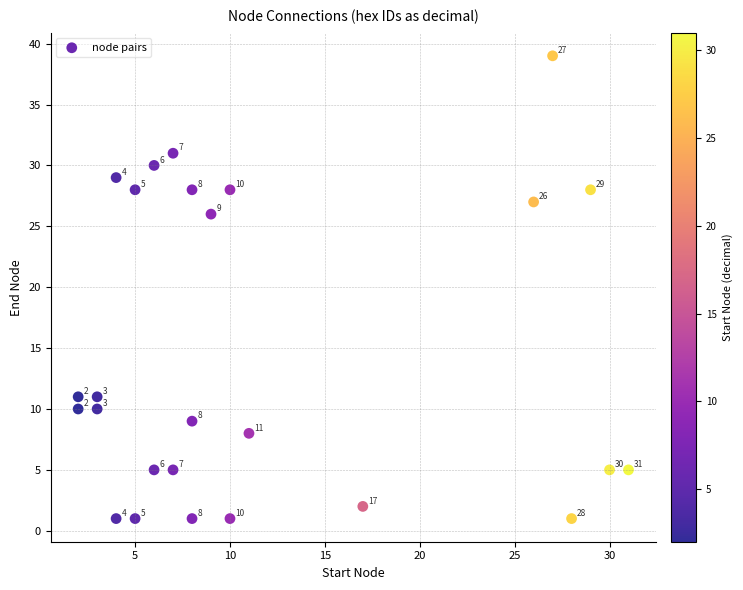

What Y value in the scatter plot is closest to 20?

26